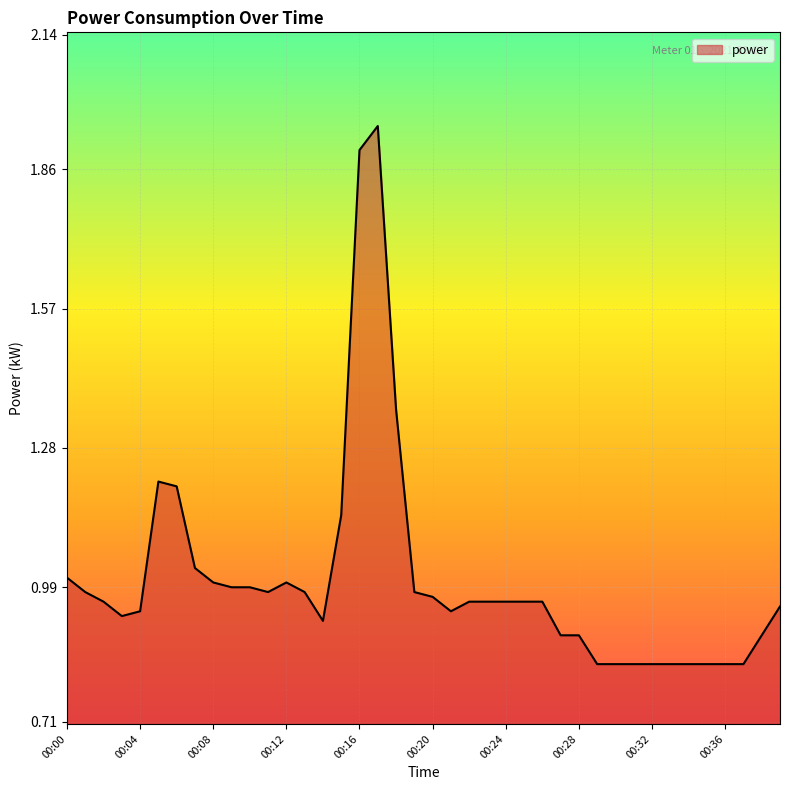

Reading right to left, what are all the values shown in this chart?

00:39=0.9	00:38=0.9	00:37=0.8	00:36=0.8	00:35=0.8	00:34=0.8	00:33=0.8	00:32=0.8	00:31=0.8	00:30=0.8	00:29=0.8	00:28=0.9	00:27=0.9	00:26=1.0	00:25=1.0	00:24=1.0	00:23=1.0	00:22=1.0	00:21=0.9	00:20=1.0	00:19=1.0	00:18=1.4	00:17=1.9	00:16=1.9	00:15=1.1	00:14=0.9	00:13=1.0	00:12=1.0	00:11=1.0	00:10=1.0	00:09=1.0	00:08=1.0	00:07=1.0	00:06=1.2	00:05=1.2	00:04=0.9	00:03=0.9	00:02=1.0	00:01=1.0	00:00=1.0